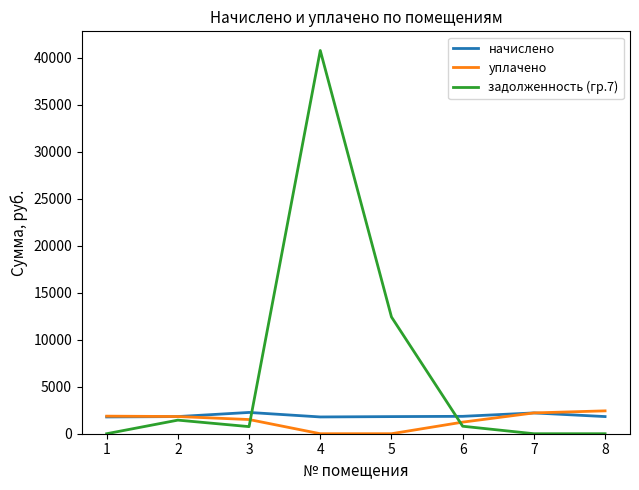

Which series has the widest spread of values?

задолженность (гр.7)